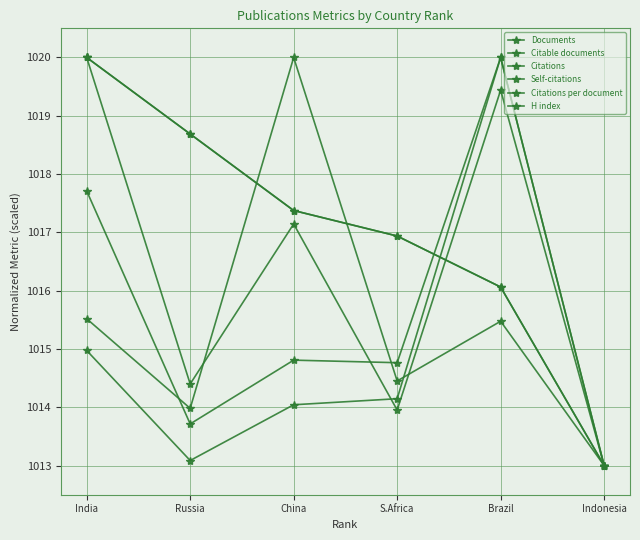

Which category has the lowest value across all series?

Indonesia